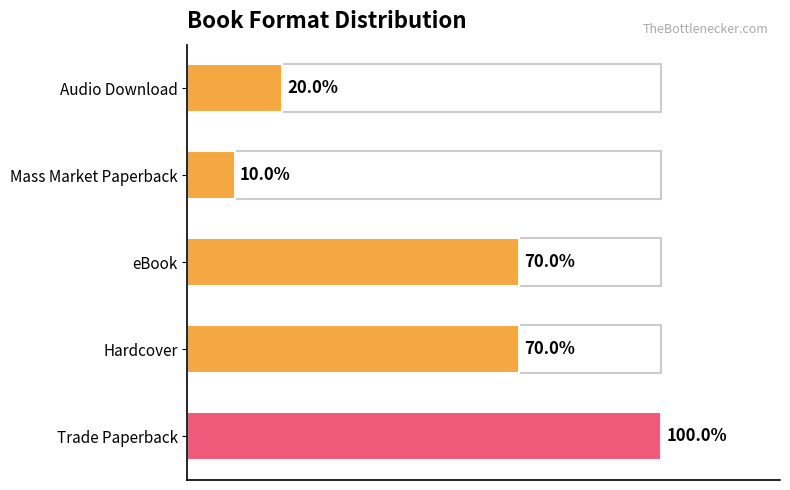

Are the bars horizontal?

Yes